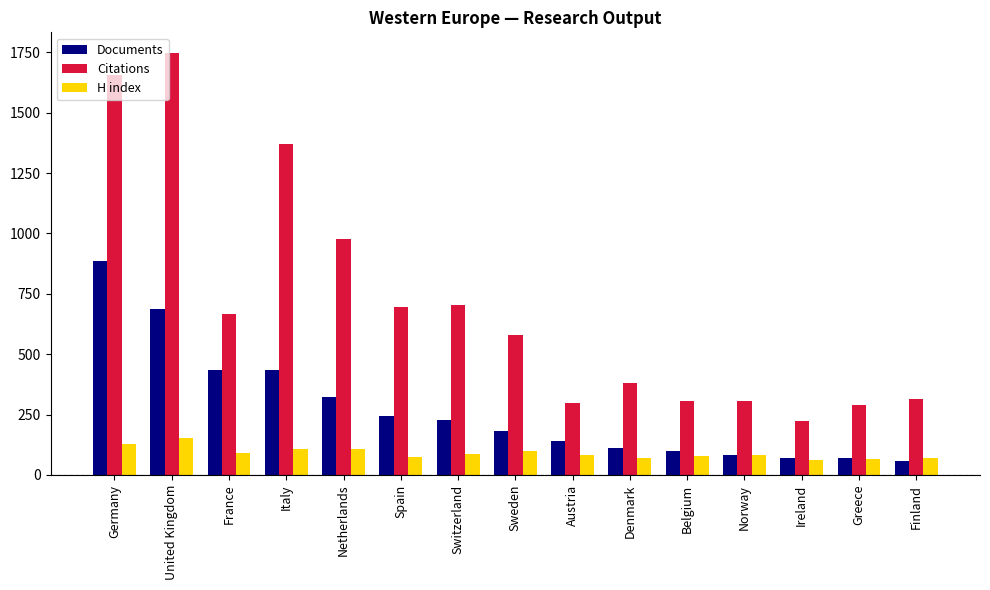

What is the minimum value shown in the chart?

58